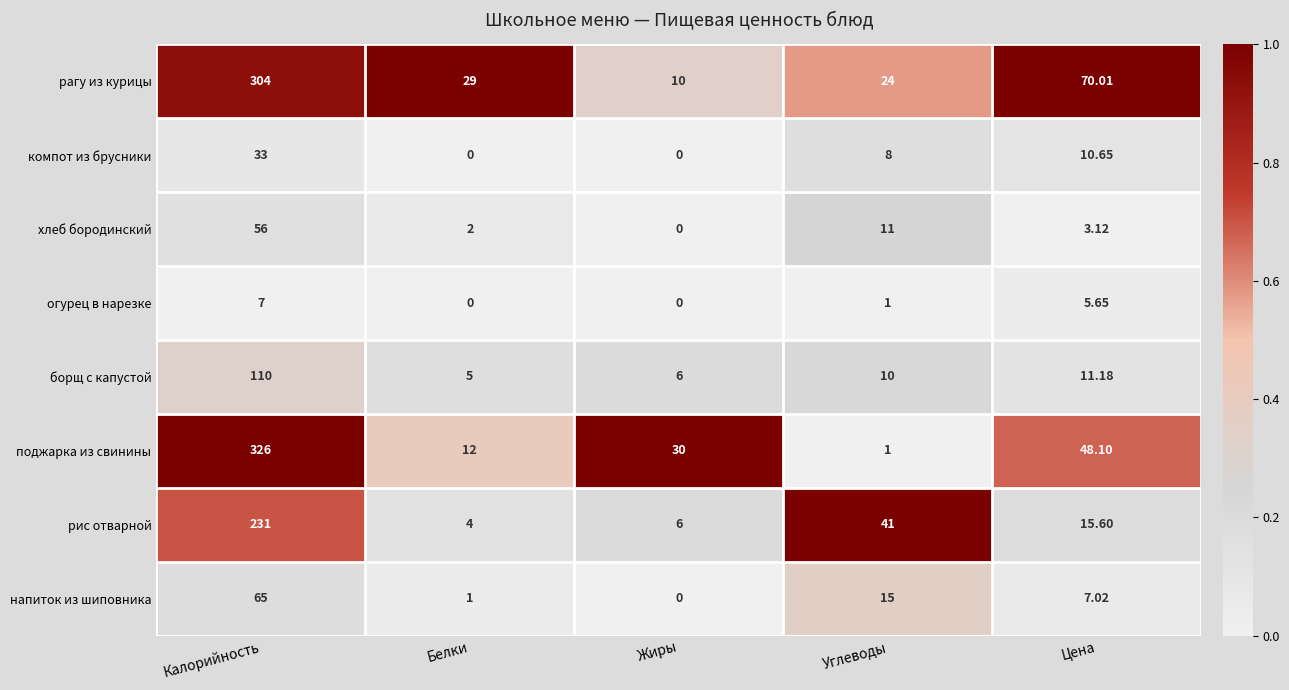

List the series in order of their peak value, highest first.

поджарка из свинины, рагу из курицы, рис отварной, борщ с капустой, напиток из шиповника, хлеб бородинский, компот из брусники, огурец в нарезке